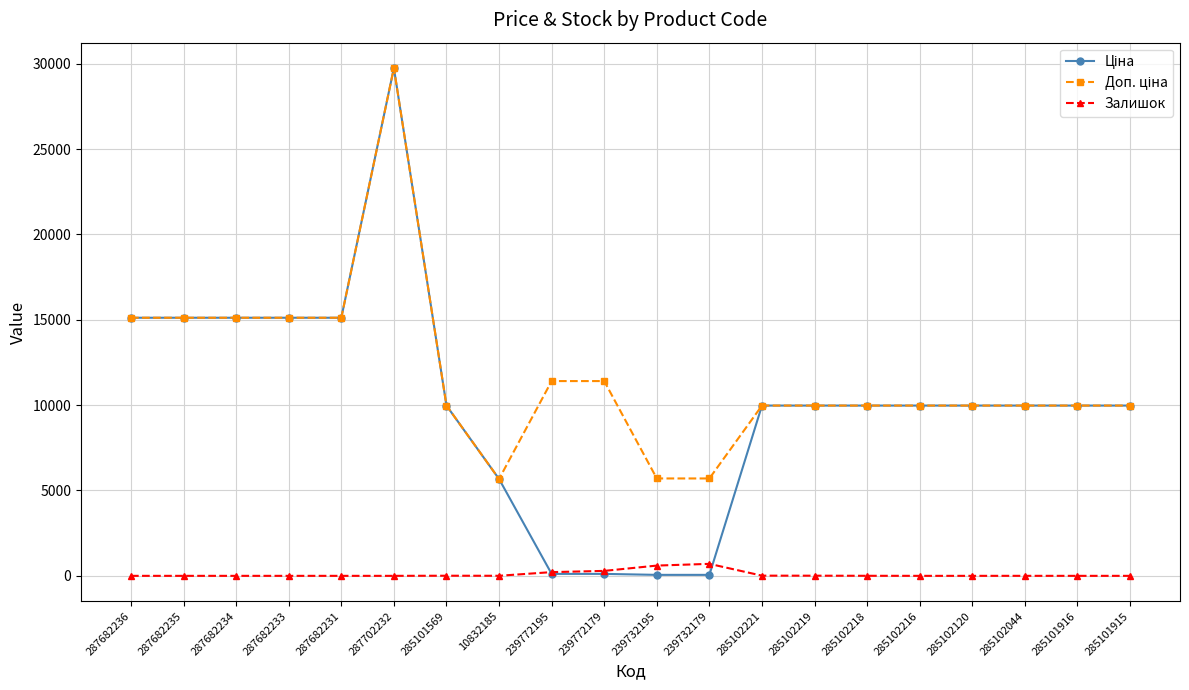

The Залишок series shows 702.0 at 239732179. True or false?

True